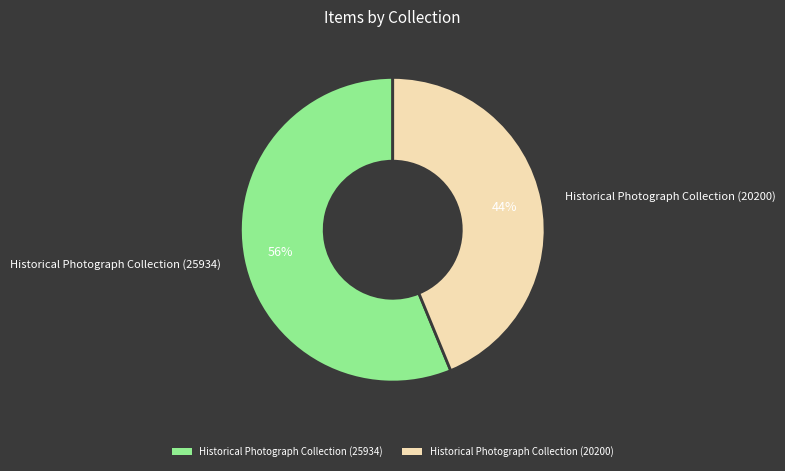

To the nearest percent, what percentage of the pie is Historical Photograph Collection (25934)?

56%